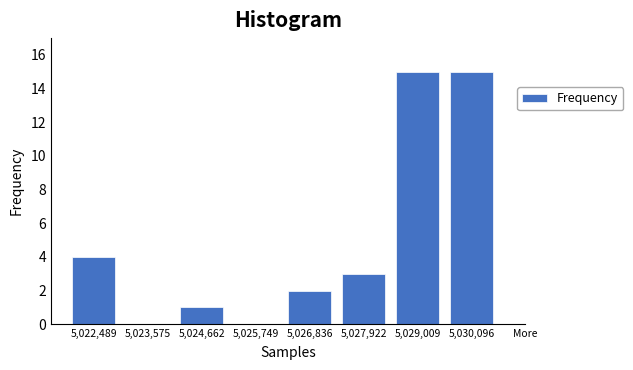

Reading left to right, what are all the values shown in this chart?

5,022,489=4	5,023,575=0	5,024,662=1	5,025,749=0	5,026,836=2	5,027,922=3	5,029,009=15	5,030,096=15